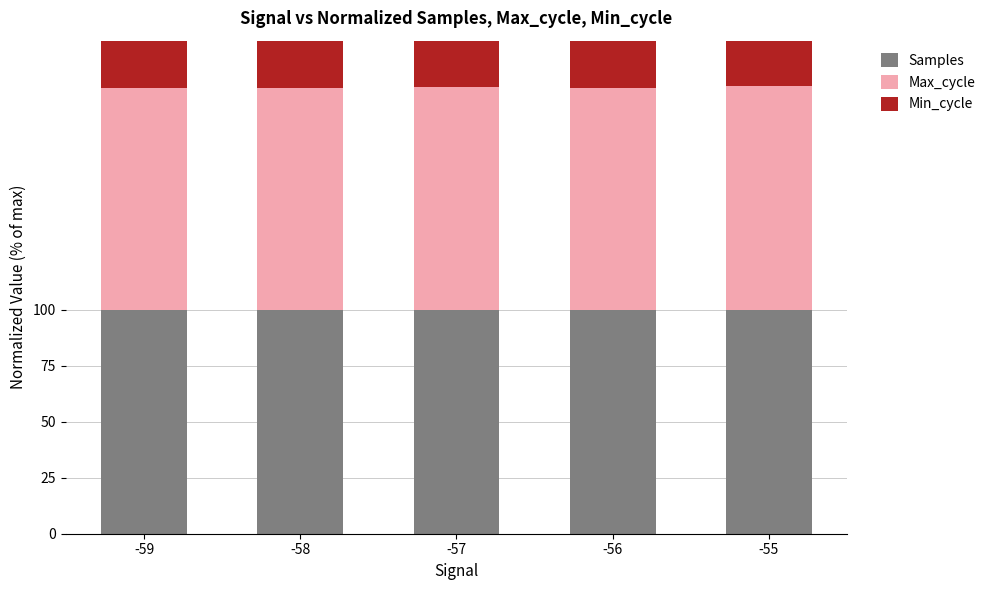

Reading left to right, transcribe all the data shown in this chart.

Samples: -59=100.0	-58=100.0	-57=100.0	-56=100.0	-55=99.9
Max_cycle: -59=98.9	-58=99.1	-57=99.4	-56=99.1	-55=100.0
Min_cycle: -59=100.0	-58=100.0	-57=100.0	-56=100.0	-55=100.0